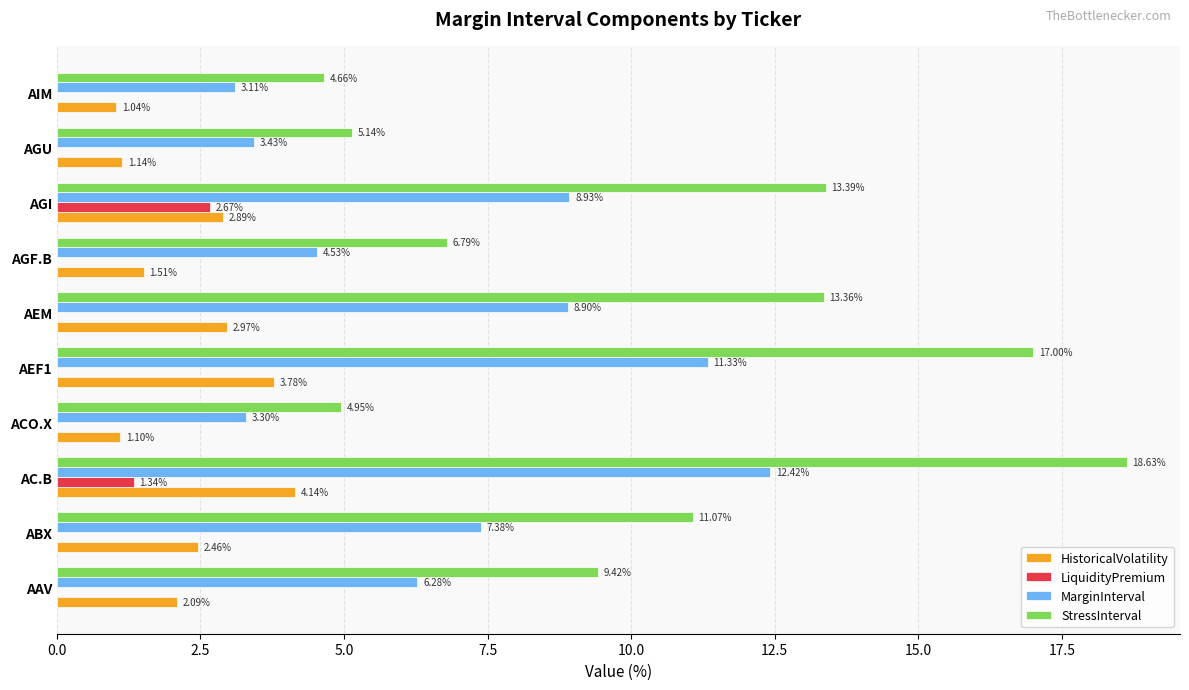

What is the total value across all series at AEM?

25.2